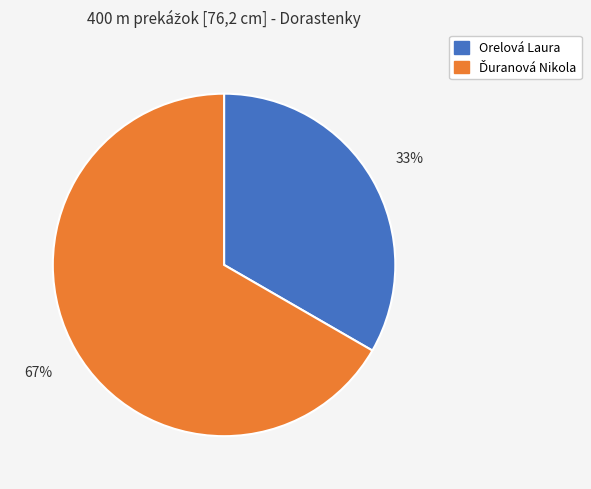

What is the smallest slice in the pie chart?

Orelová Laura